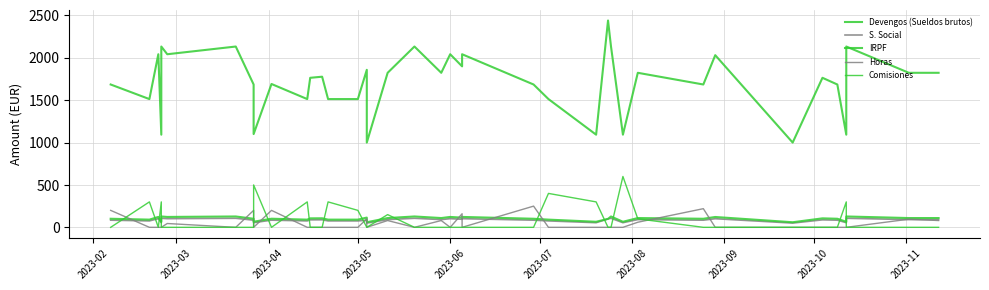

What is the difference between the second highest and second lowest values in the Comisiones series?

500.0